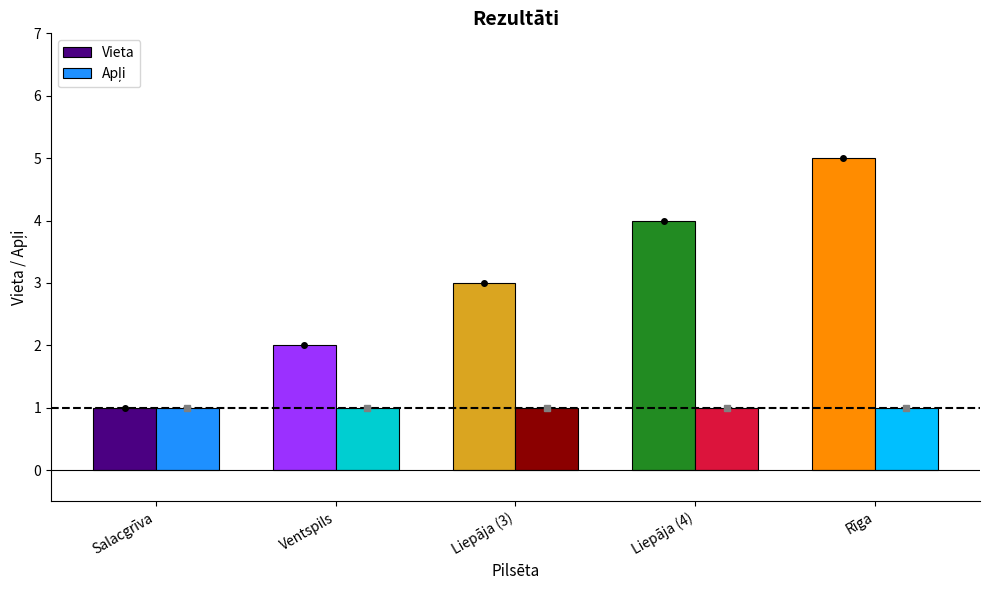

List the labels in order of Vieta value, largest first.

Rīga, Liepāja (4), Liepāja (3), Ventspils, Salacgrīva